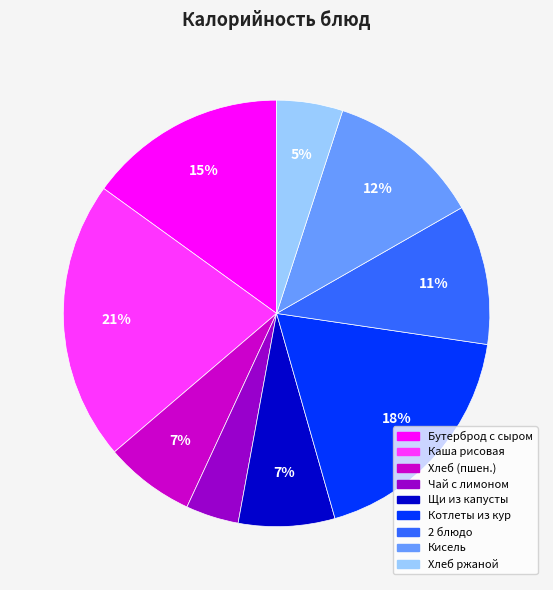

To the nearest percent, what is the average slice percentage?

11%